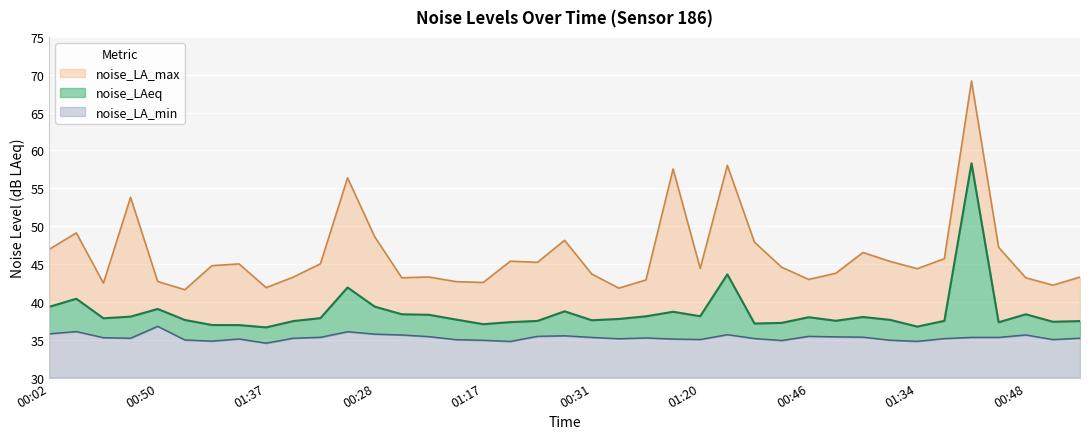

Which category has the lowest value in the noise_LA_min series?

01:37